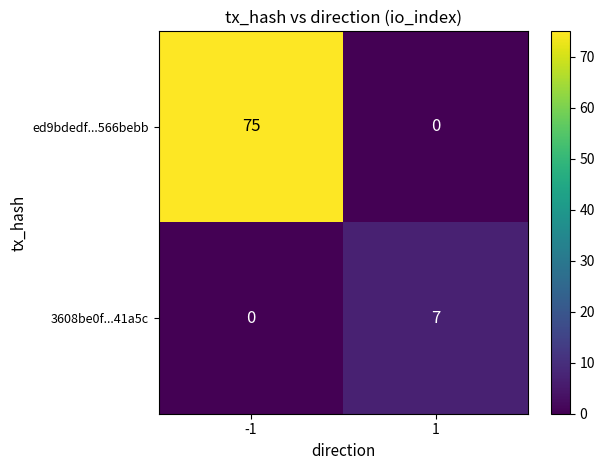

What is the sum of the 3608be0f...41a5c values at 1 and -1?

7